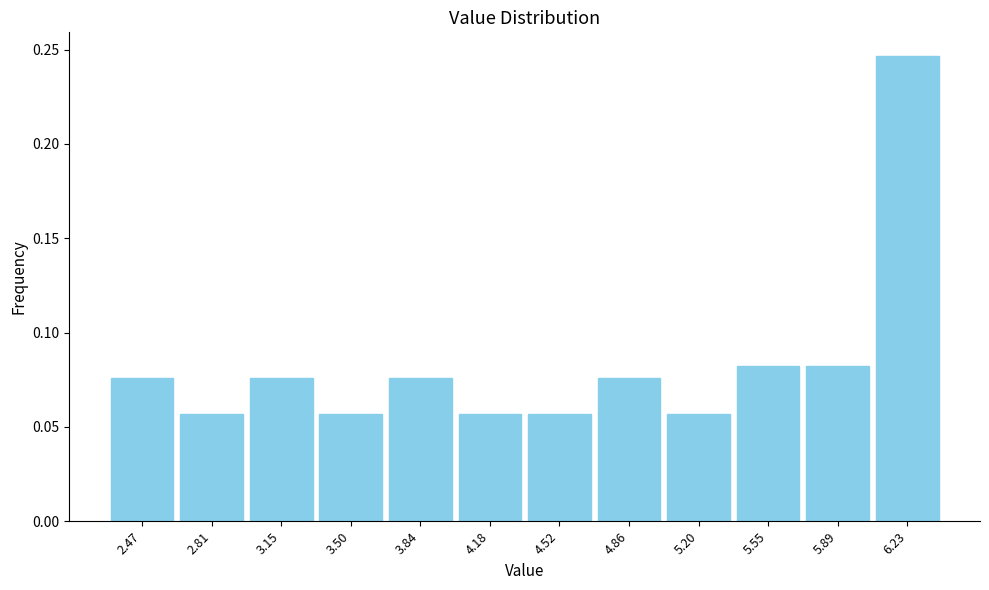

Reading left to right, transcribe this chart: for each bar, give the range it covers on the x-axis and its height. Neither the bar edges nor the heights are printed on the chart, so give them approximately, as read against the axes.

2.30 to 2.65: 0.075
2.65 to 3.00: 0.055
3.00 to 3.35: 0.075
3.35 to 3.65: 0.055
3.65 to 4.00: 0.075
4.00 to 4.35: 0.055
4.35 to 4.70: 0.055
4.70 to 5.05: 0.075
5.05 to 5.40: 0.055
5.40 to 5.70: 0.080
5.70 to 6.05: 0.080
6.05 to 6.40: 0.245